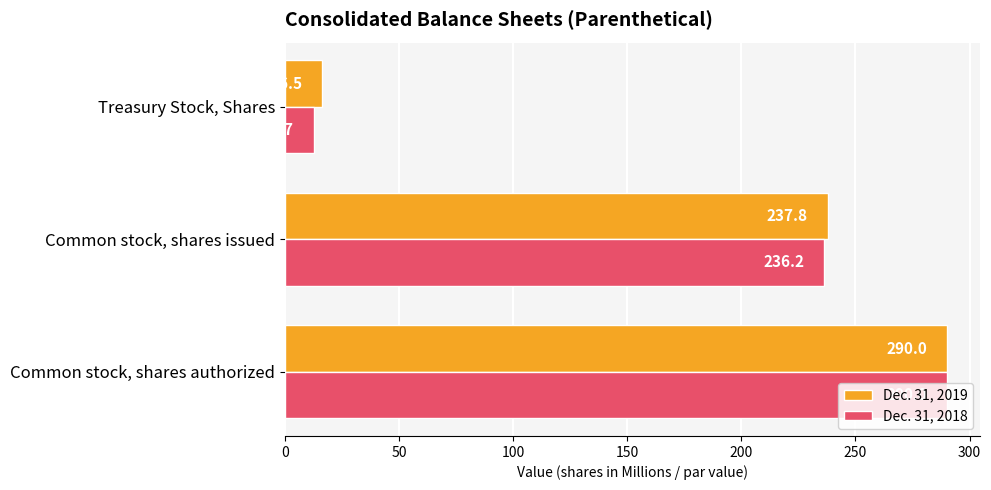

Where is Dec. 31, 2019 nearest to the value 153?

Common stock, shares issued